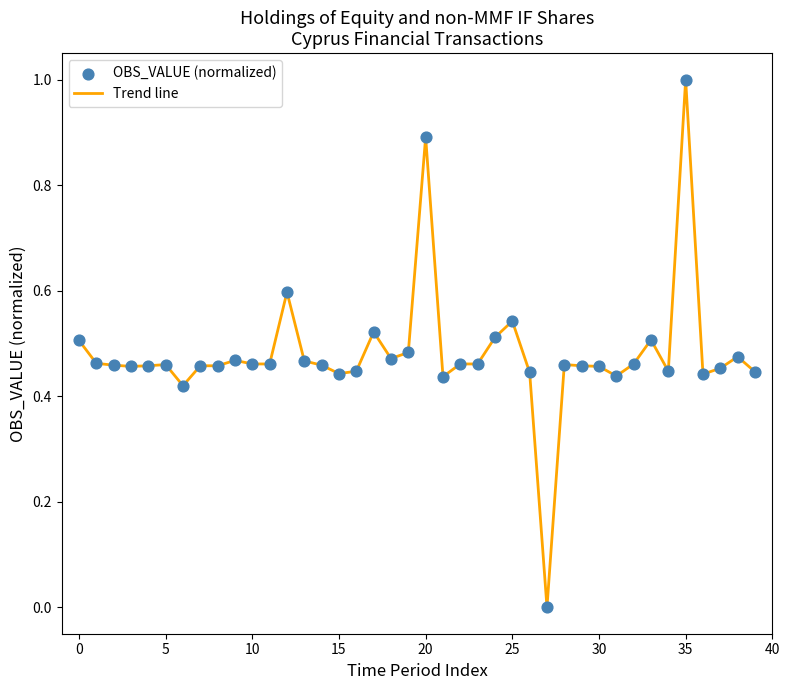

What is the maximum value shown in the chart?

1.0